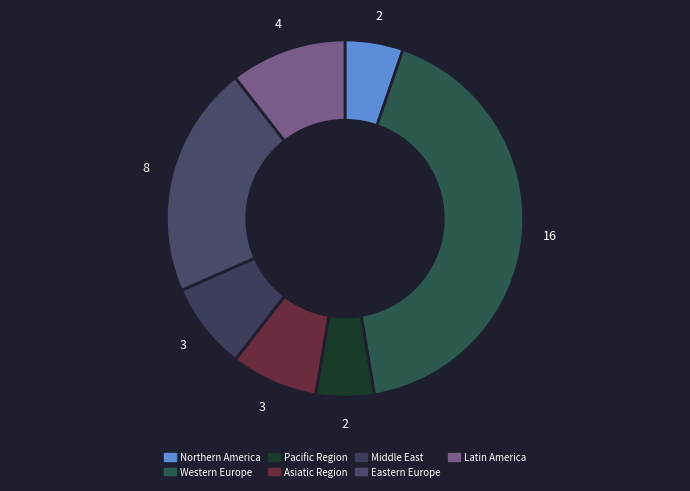

How many segments does this pie chart have?

7